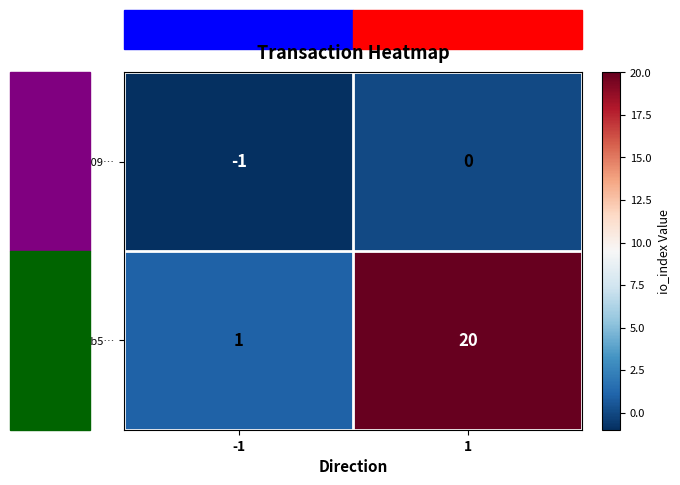

Between -1 and 1, which series saw the biggest shift?

c24a8cefc4b5…